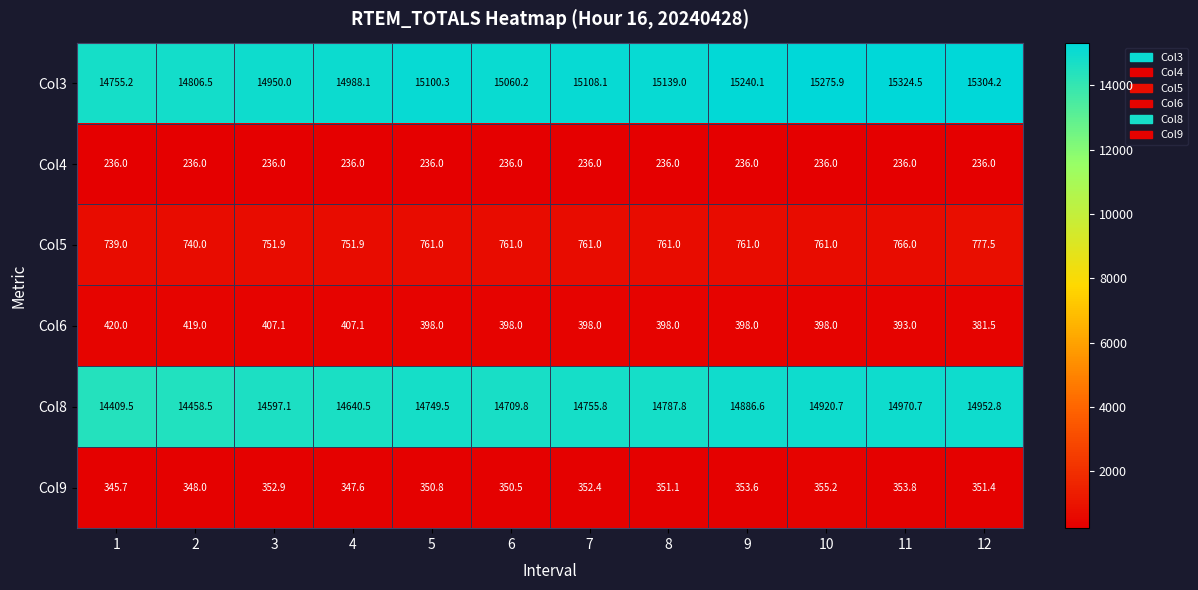

How many data points in Col8 are less than 14755?

6